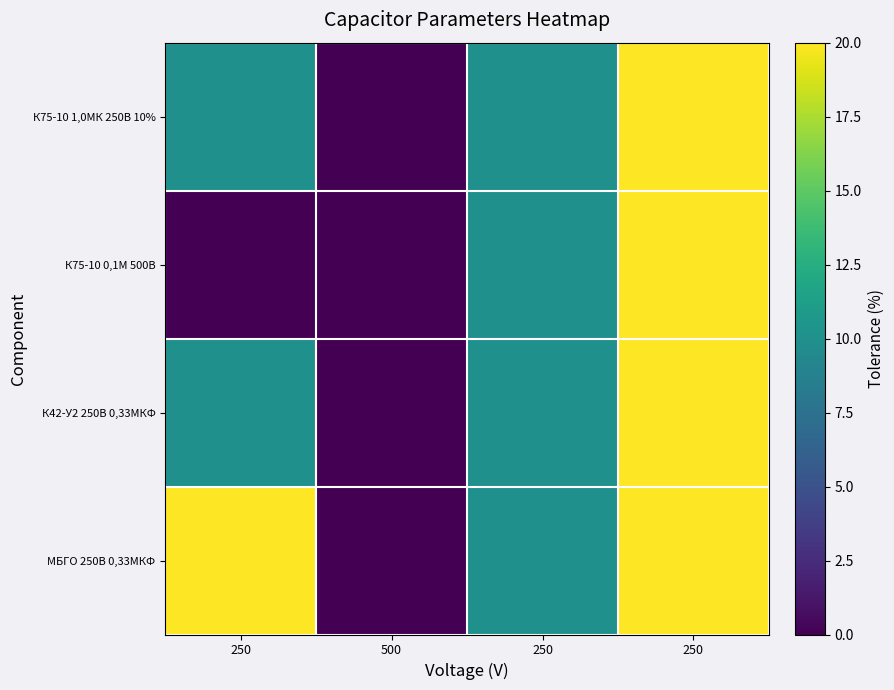

Rank the series by their maximum value, from lowest to highest.

К75-10 1,0МК 250В 10%, К75-10 0,1М 500В, К42-У2 250В 0,33МКФ, МБГО 250В 0,33МКФ